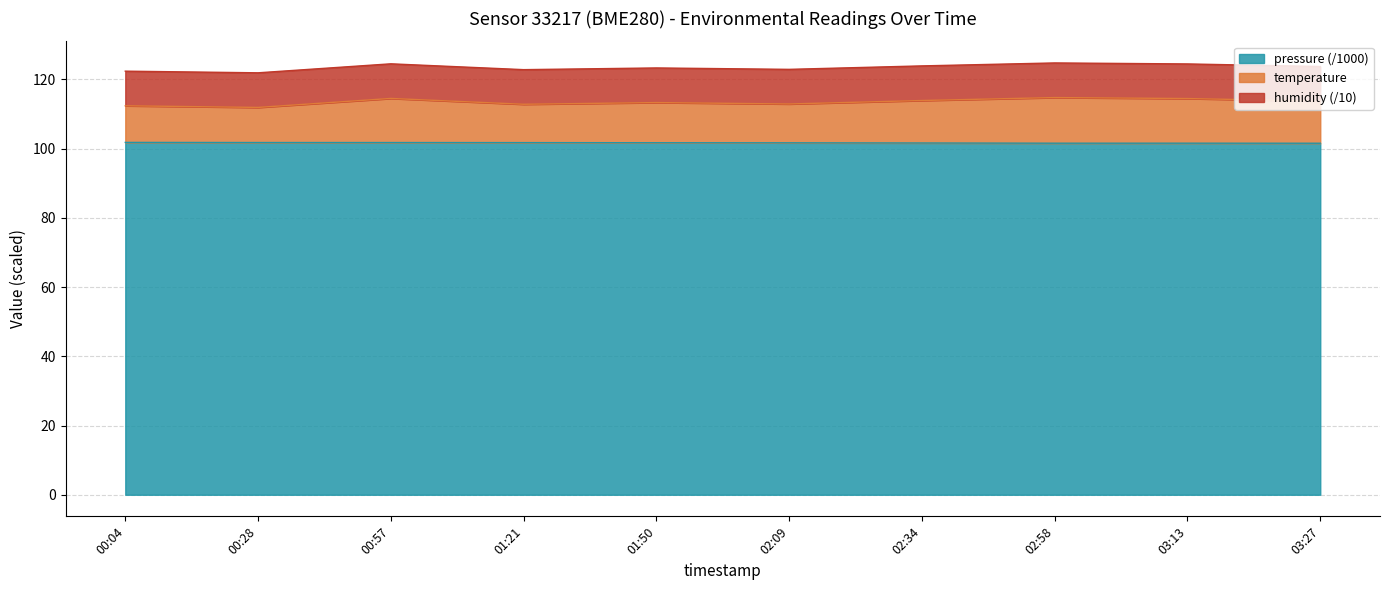

The pressure (/1000) series shows 58.0 at 03:27. True or false?

False